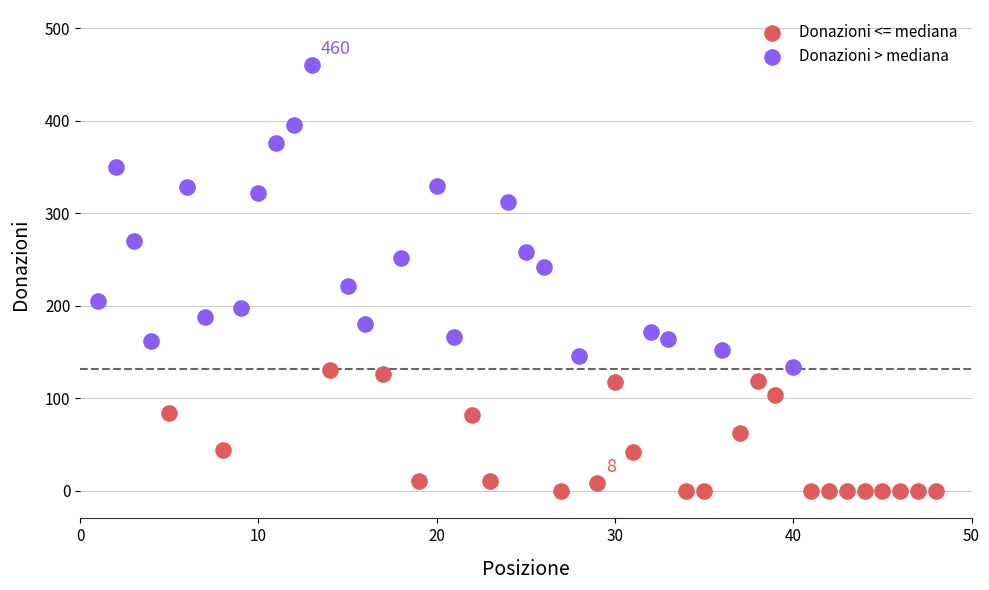

What are all the series names shown in the legend?

Donazioni <= mediana, Donazioni > mediana